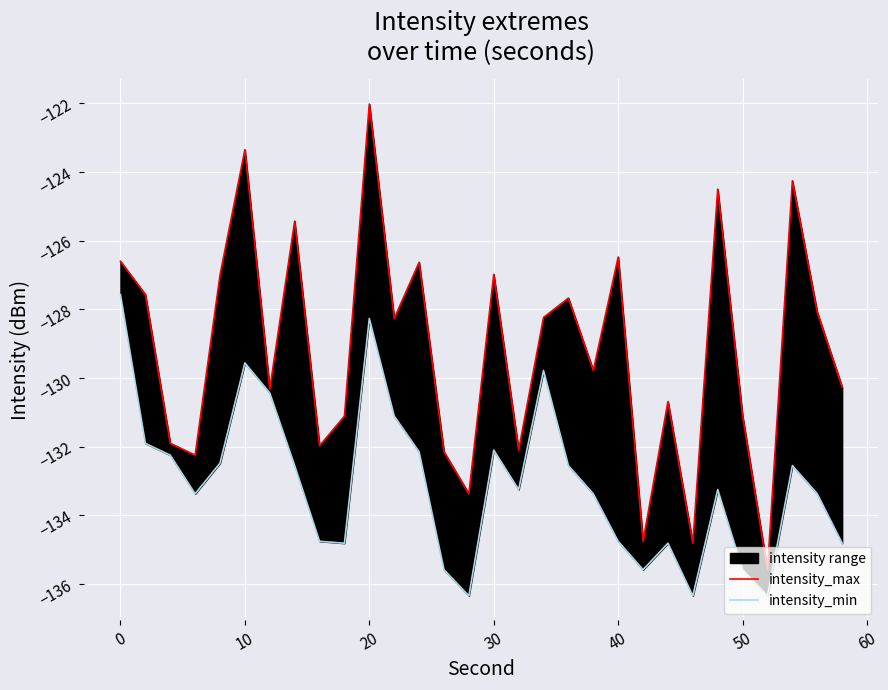

Which series has the widest spread of values?

intensity_max